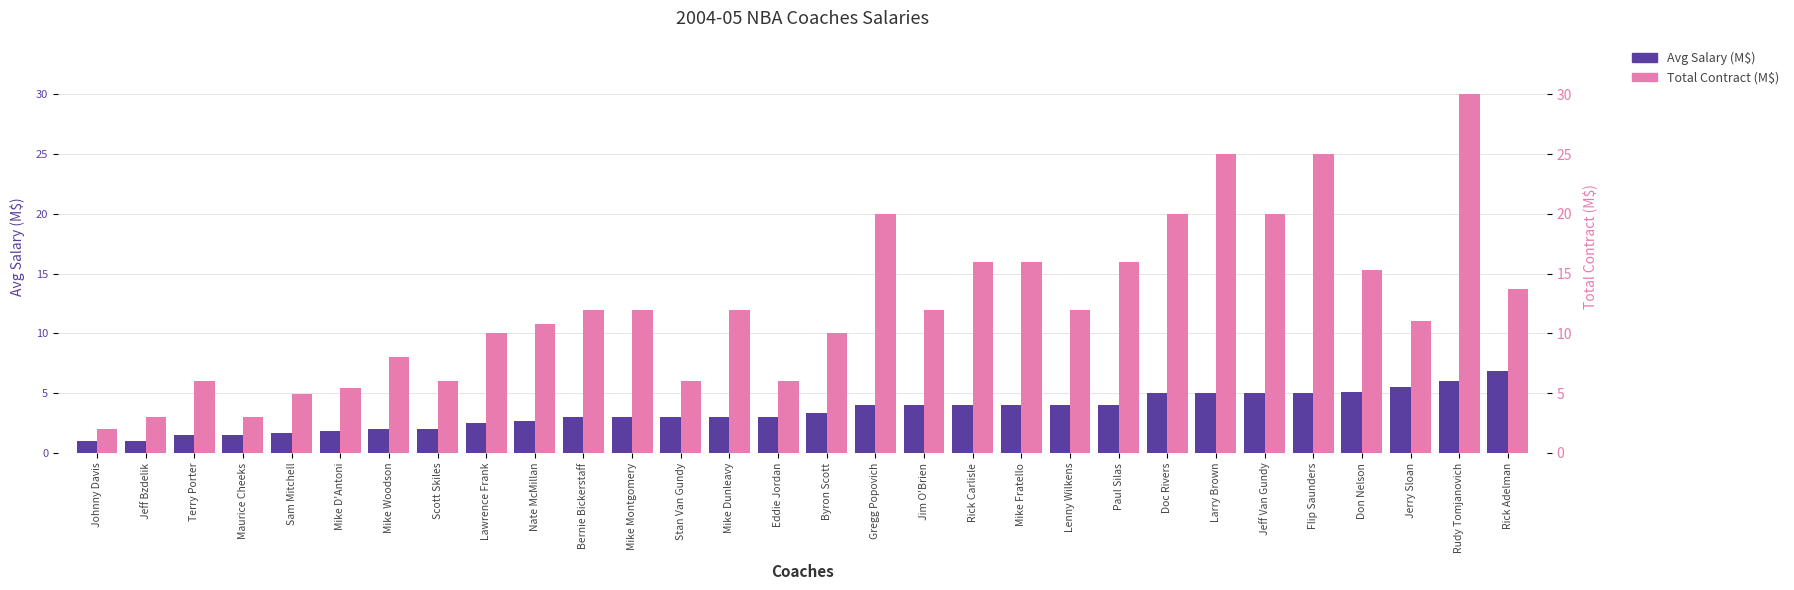

What is the average value of the Total Contract (M$) series?

12.3